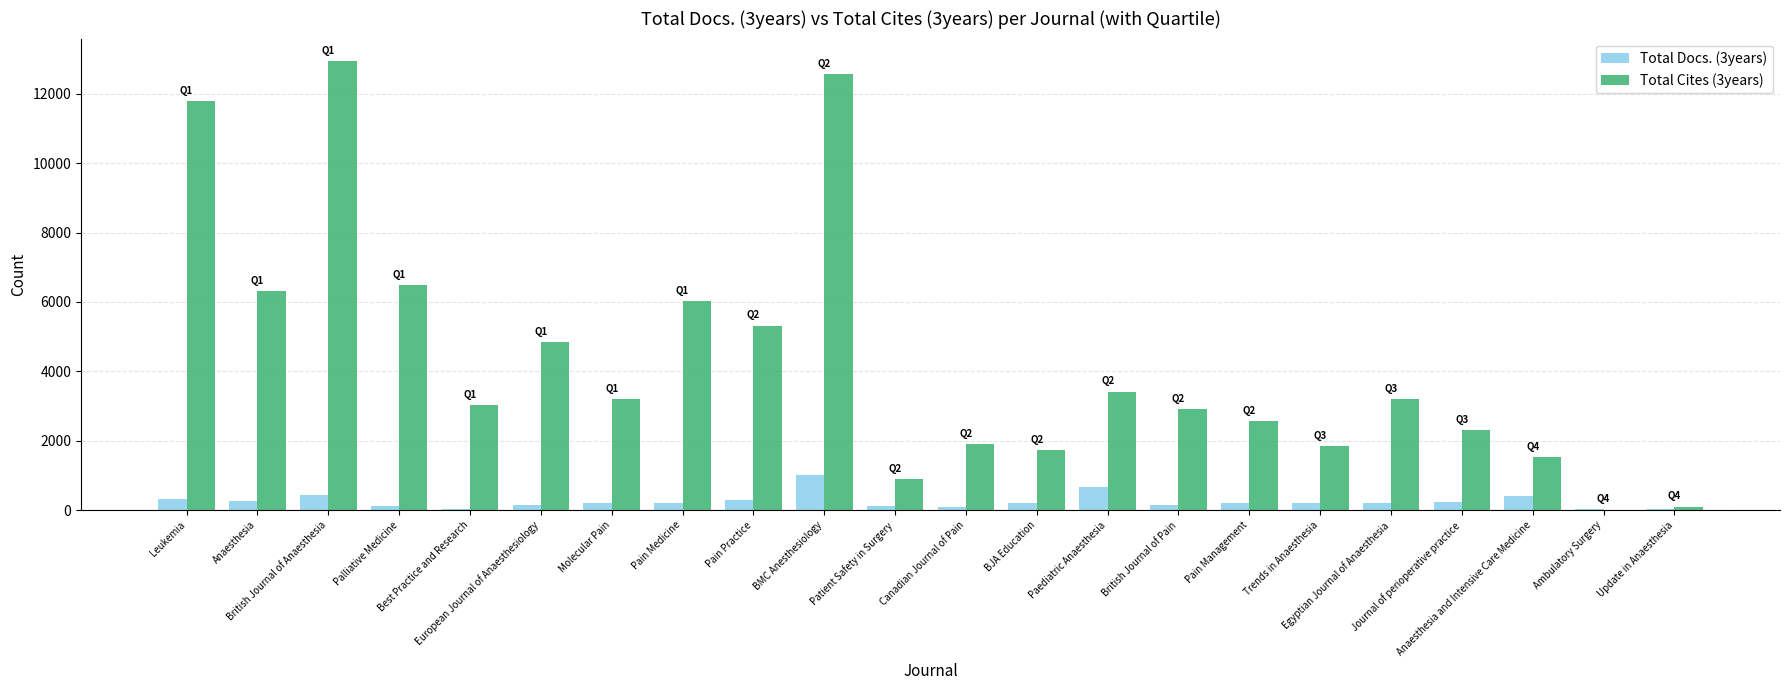

The value of Total Cites (3years) at Egyptian Journal of Anaesthesia is 1556. True or false?

False